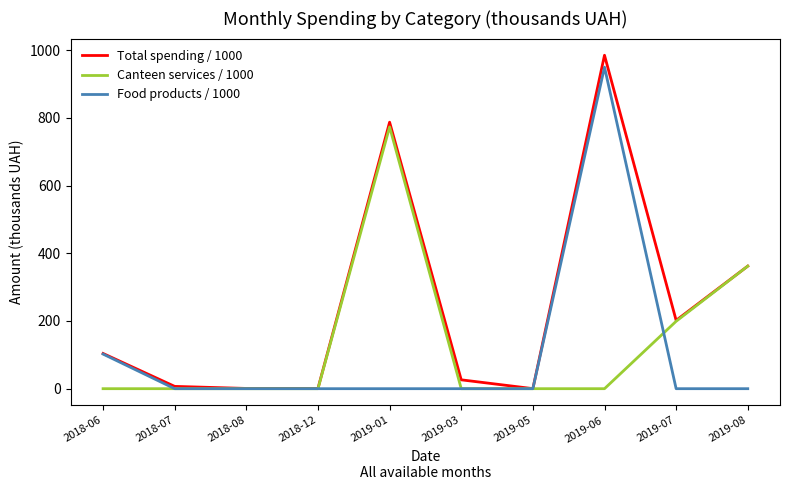

Does the chart display data point markers on the line(s)?

No